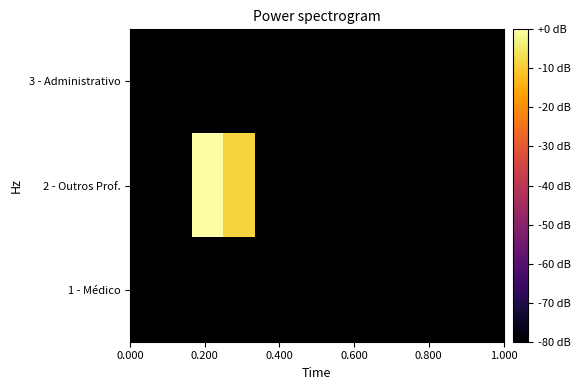

Reading left to right, extract all data points from this chart.

3 - Administrativo: -134.9	-134.9	-134.9	-134.9	-134.9	-134.9	-134.9	-134.9	-134.9	-134.9	-134.9	-134.9
2 - Outros Prof.: -134.9	-134.9	0.0	-8.7	-134.9	-134.9	-134.9	-134.9	-134.9	-134.9	-134.9	-134.9
1 - Médico: -134.9	-134.9	-134.9	-134.9	-134.9	-134.9	-134.9	-134.9	-134.9	-134.9	-134.9	-134.9